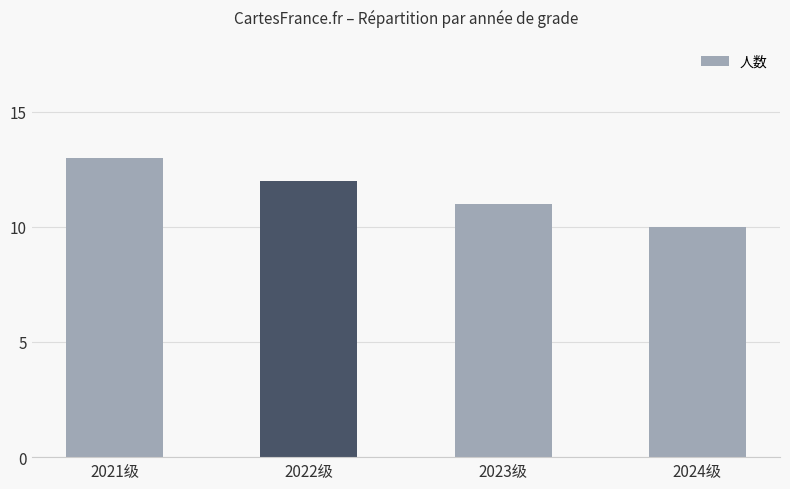

List the labels in order of value, smallest first.

2024级, 2023级, 2022级, 2021级